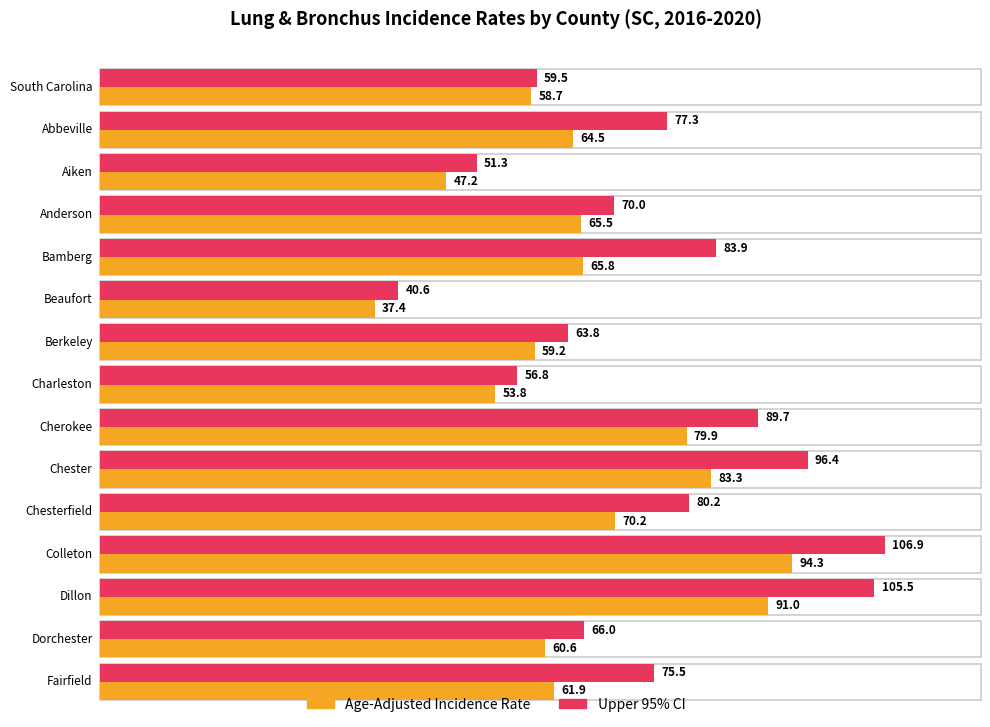

What is the smallest value displayed?

37.4